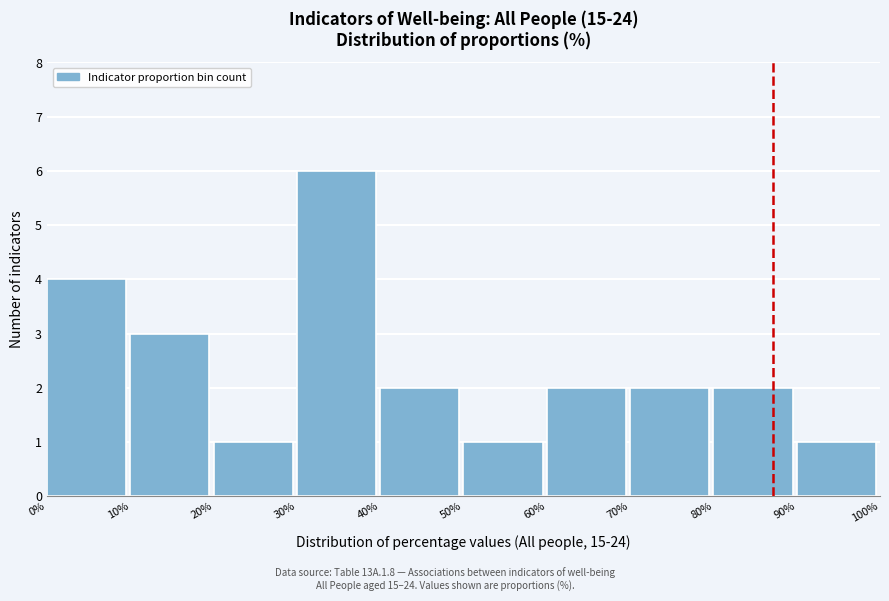

Reading left to right, transcribe this chart: for each bar, give the range it covers on the x-axis and its height. The values are not printed on the chart, so give them approximately, as read against the axis.

0% to 10%: 4
10% to 20%: 3
20% to 30%: 1
30% to 40%: 6
40% to 50%: 2
50% to 60%: 1
60% to 70%: 2
70% to 80%: 2
80% to 90%: 2
90% to 100%: 1